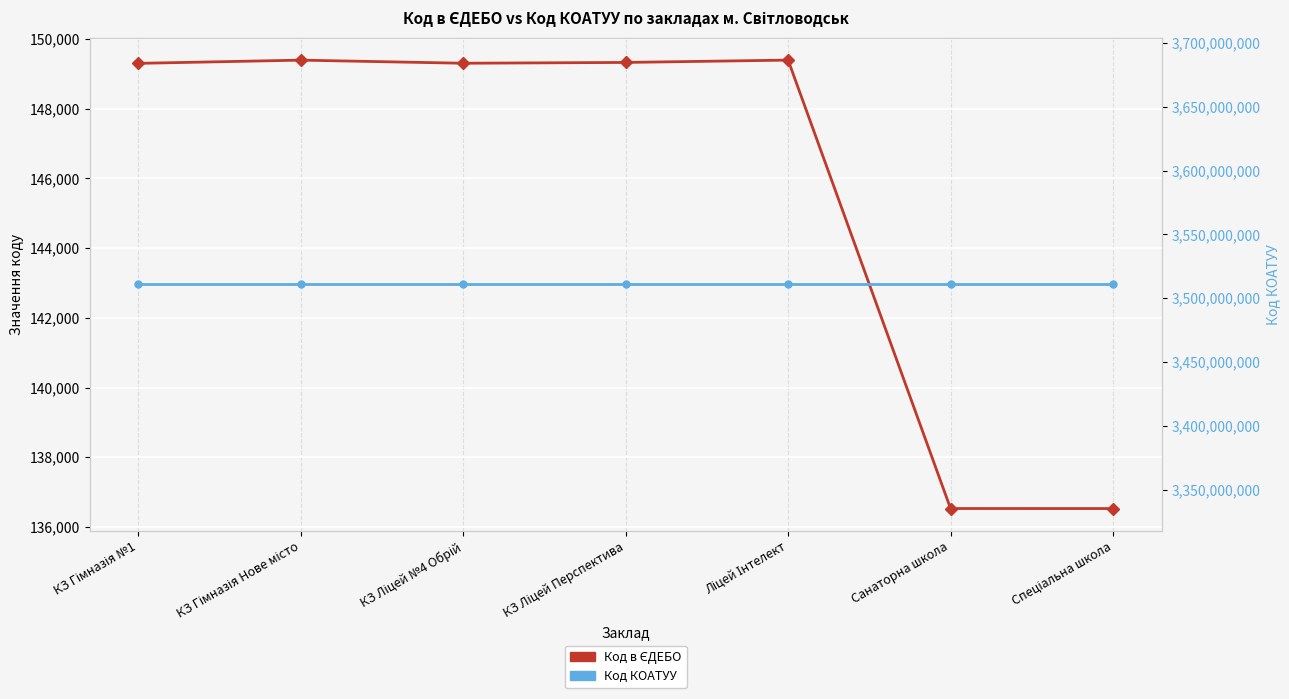

What is the value of the Код КОАТУУ point at the 4th from the left?

3510900000